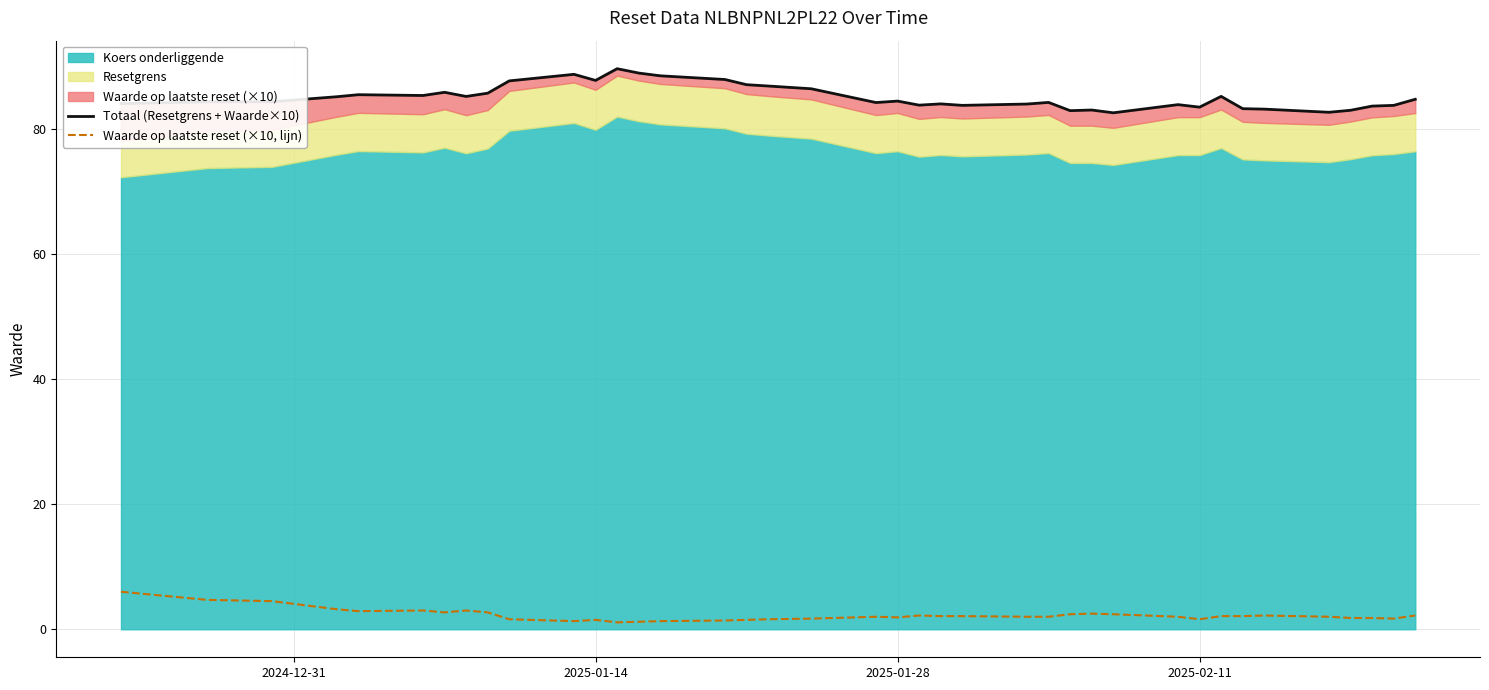

True or false: Waarde op laatste reset (×10, lijn) and Totaal (Resetgrens + Waarde×10) cross at least once.

False